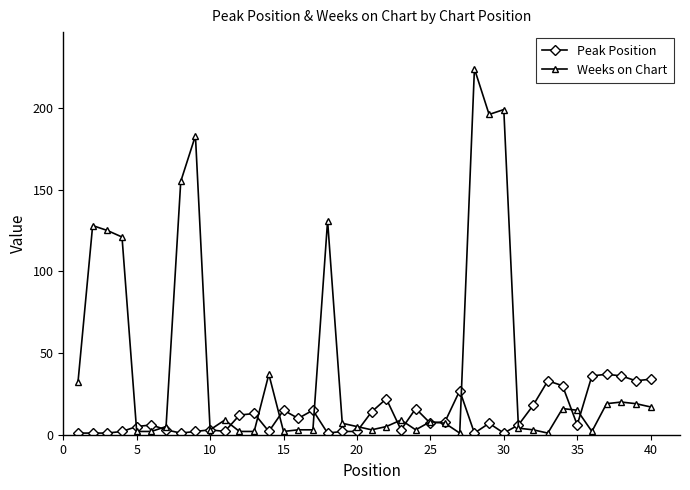

Which series has the widest spread of values?

Weeks on Chart